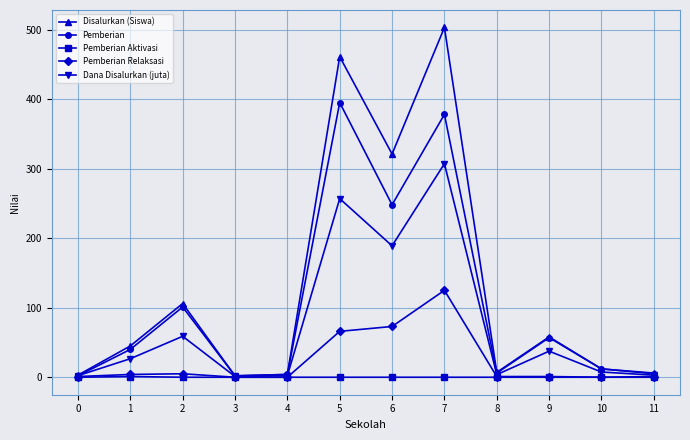

What is the total value across all series at 2?

270.9